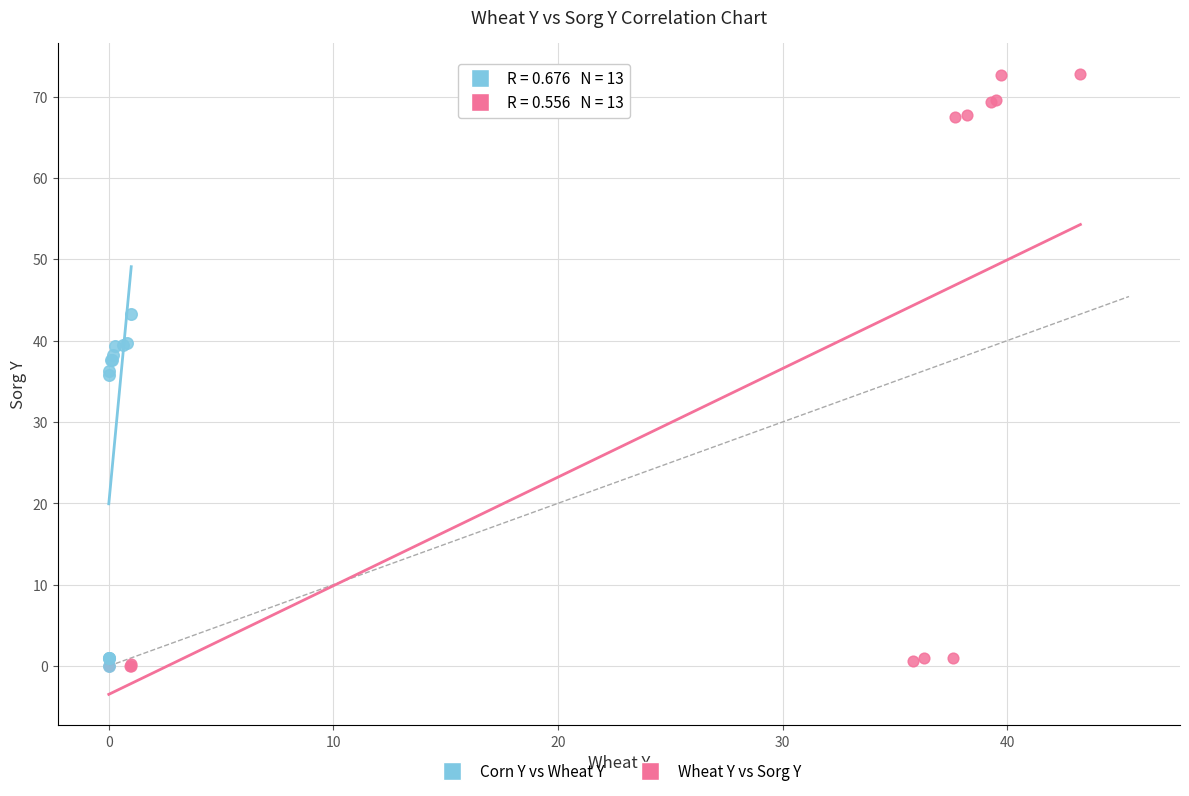

Which series has the largest Y range (max minus min)?

Wheat Y vs Sorg Y